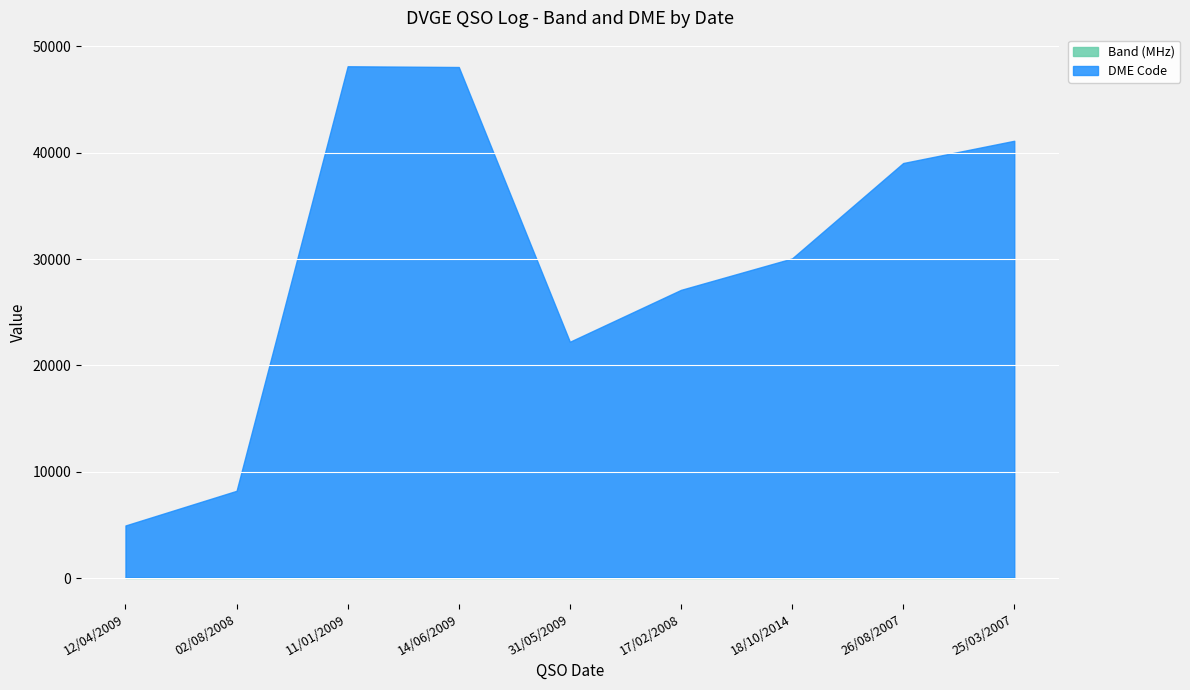

The Band (MHz) series shows 11 at 12/04/2009. True or false?

False